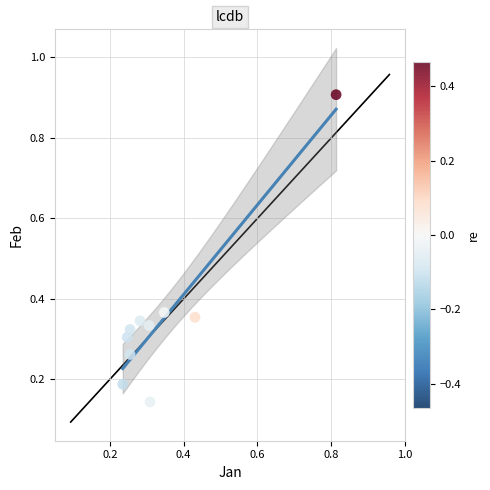

What is the range of Y values (max minus min)?

0.8